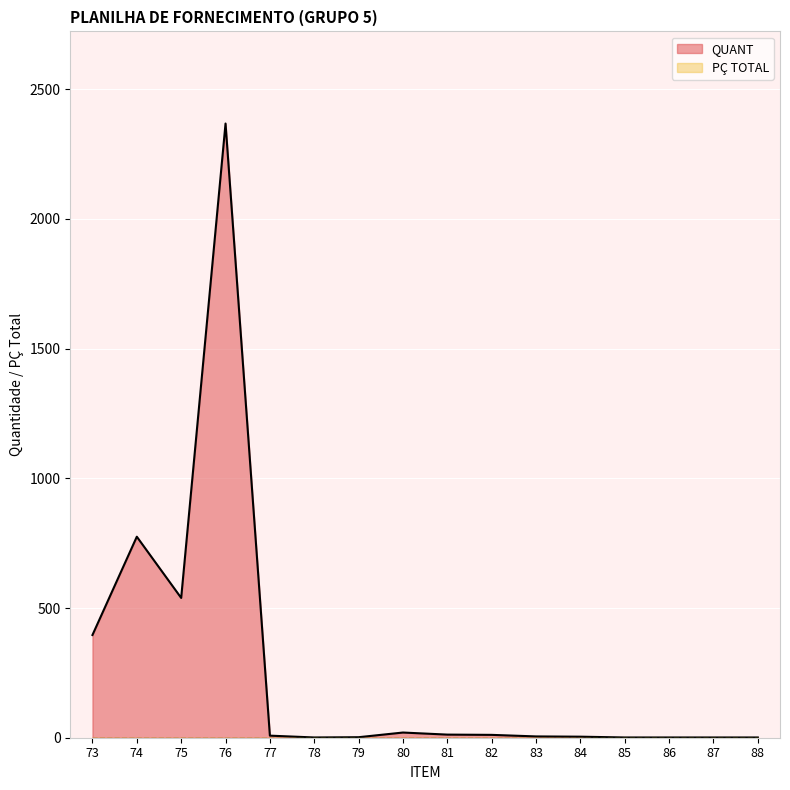

How many values exceed 8?

7